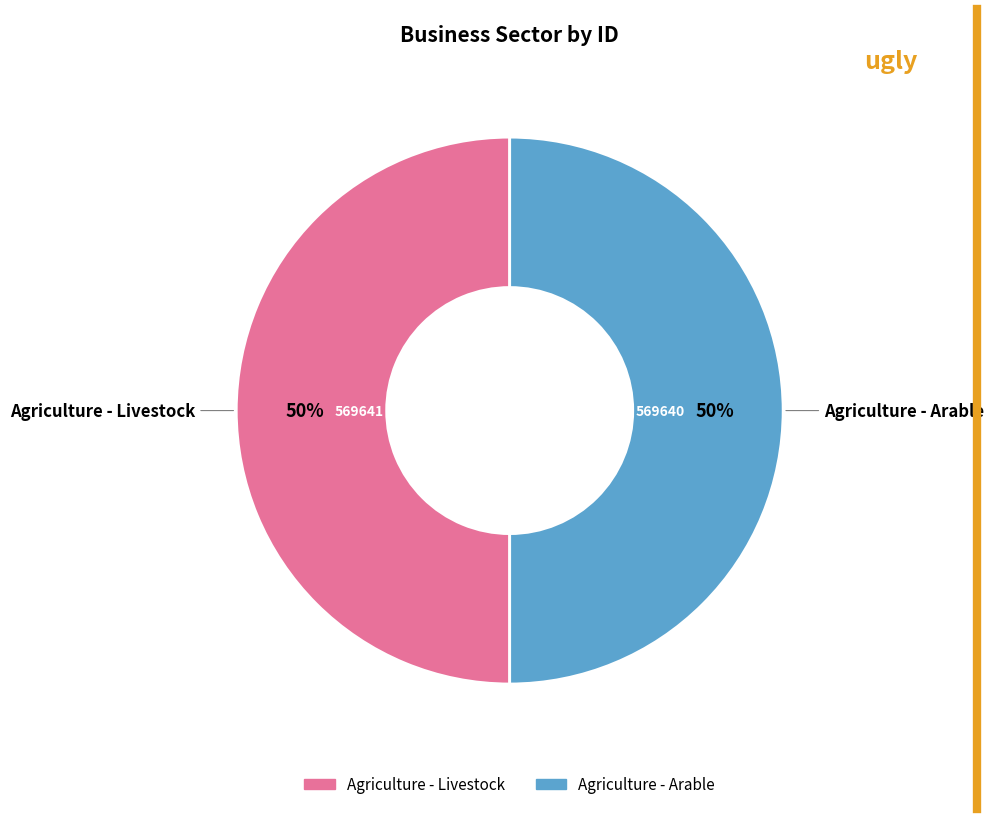

Combined, do Agriculture - Livestock and Agriculture - Arable account for over 50%?

Yes